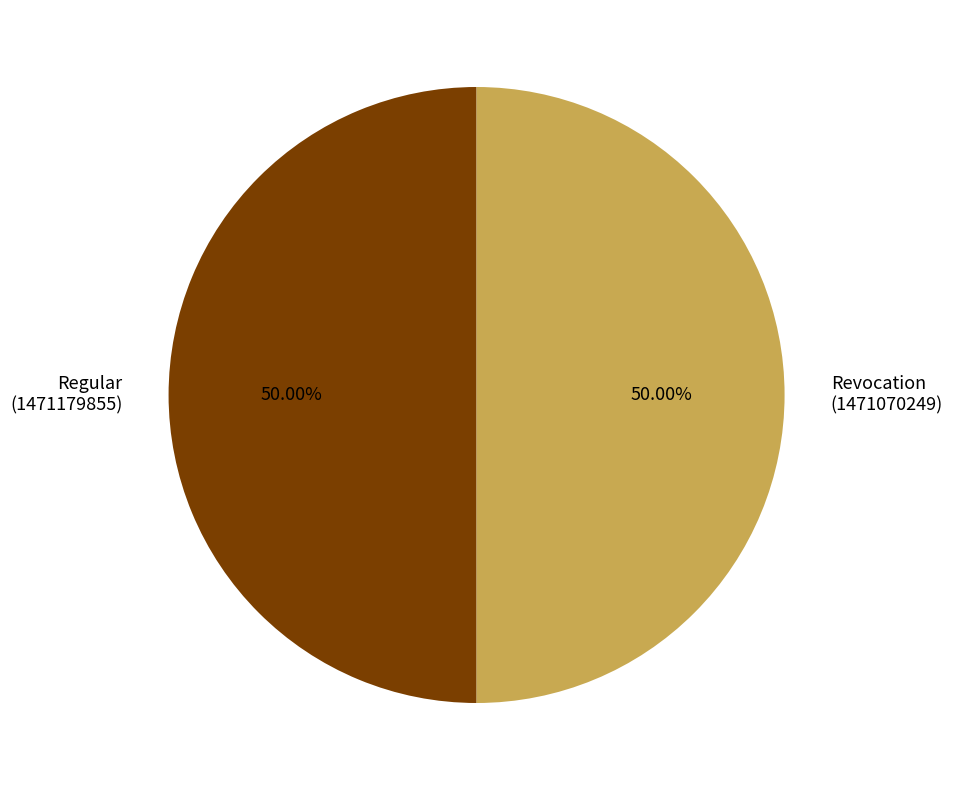

Count the number of slices in the pie.

2